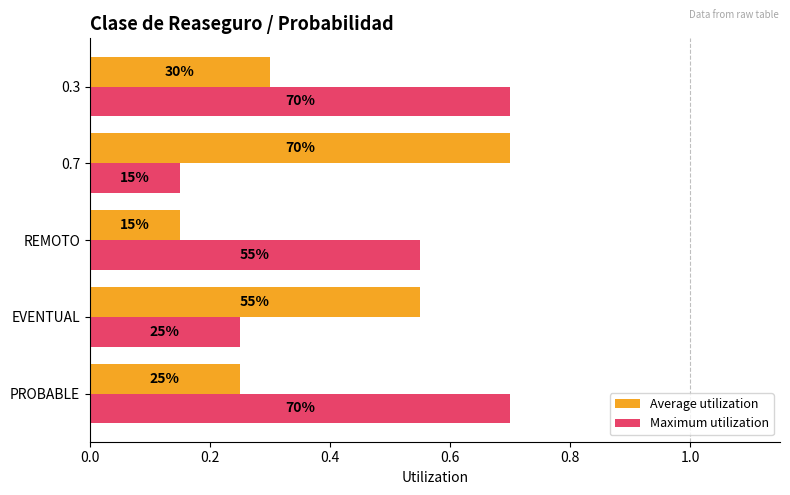

What are all the series names shown in the legend?

Average utilization, Maximum utilization